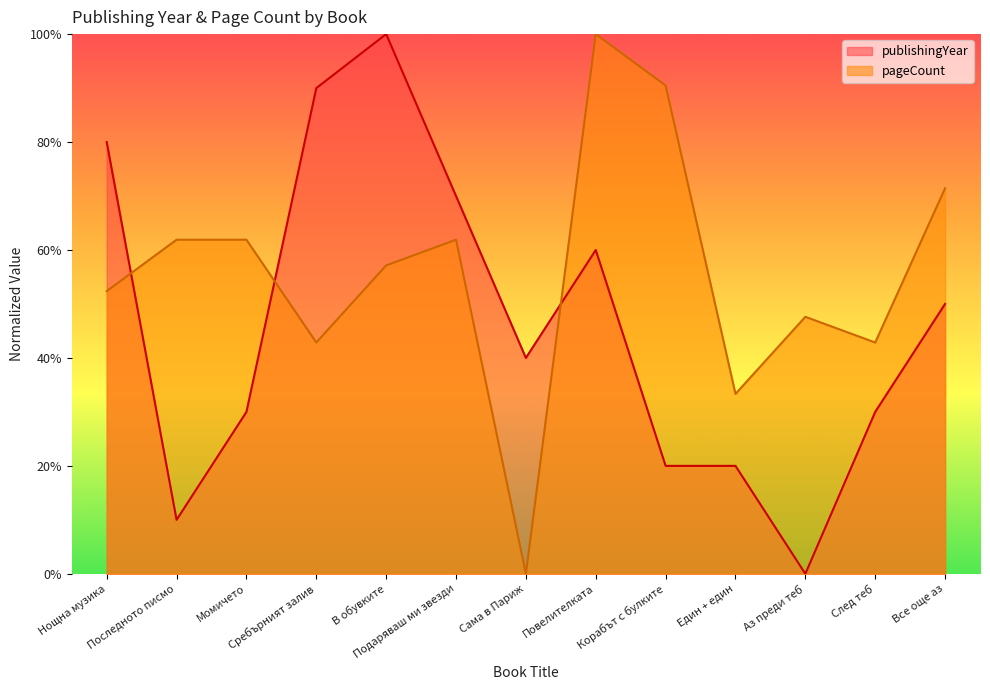

True or false: pageCount and publishingYear intersect in this chart.

True